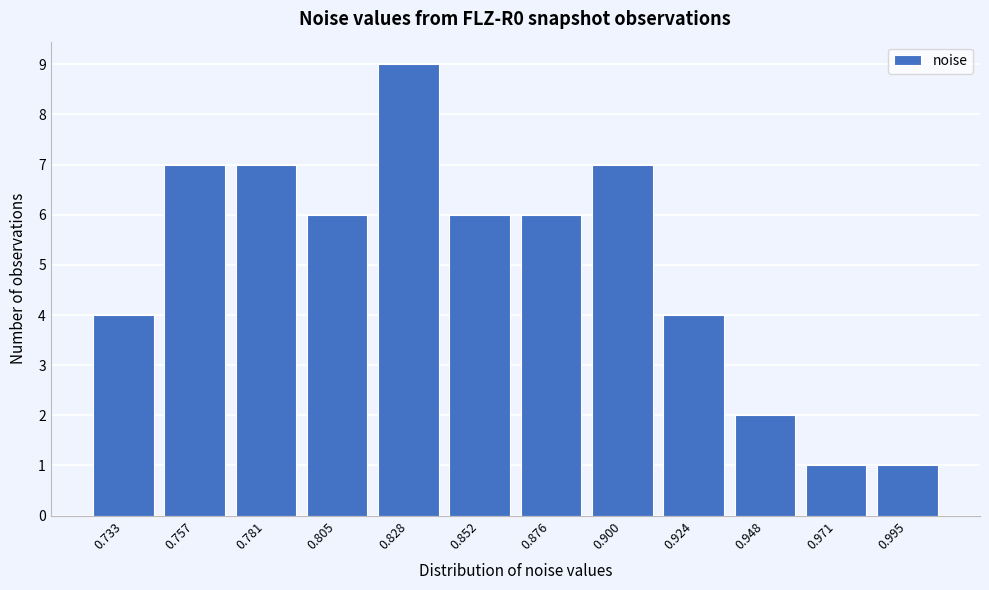

Reading left to right, extract all data points from this chart.

4	7	7	6	9	6	6	7	4	2	1	1